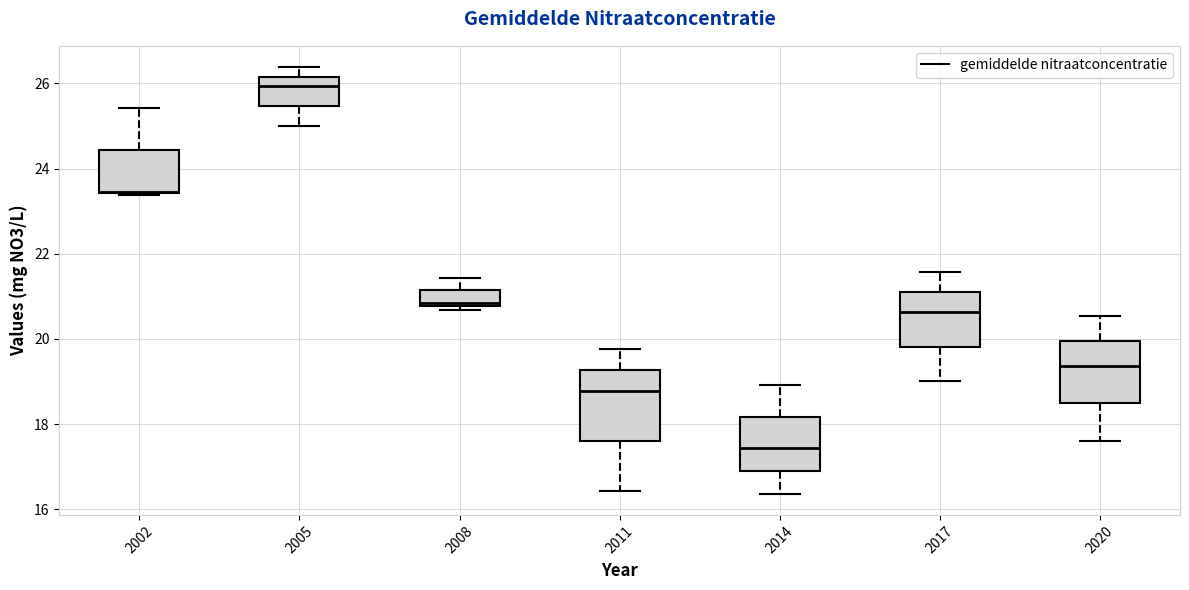

Reading left to right, read every box against the y-axis: the position of its median line, the range the box covers, and the ends of its whiskers. The values are not printed on the chart, so give them approximately, as read against the axis.

2002: median 23.4, box 23.4 to 24.4, whiskers 23.4 to 25.4
2005: median 26.0, box 25.4 to 26.2, whiskers 25.0 to 26.4
2008: median 20.8 (just above the box's lower edge), box 20.8 to 21.2, whiskers 20.6 to 21.4
2011: median 18.8, box 17.6 to 19.2, whiskers 16.4 to 19.8
2014: median 17.4, box 17.0 to 18.2, whiskers 16.4 to 19.0
2017: median 20.6, box 19.8 to 21.2, whiskers 19.0 to 21.6
2020: median 19.4, box 18.4 to 20.0, whiskers 17.6 to 20.6